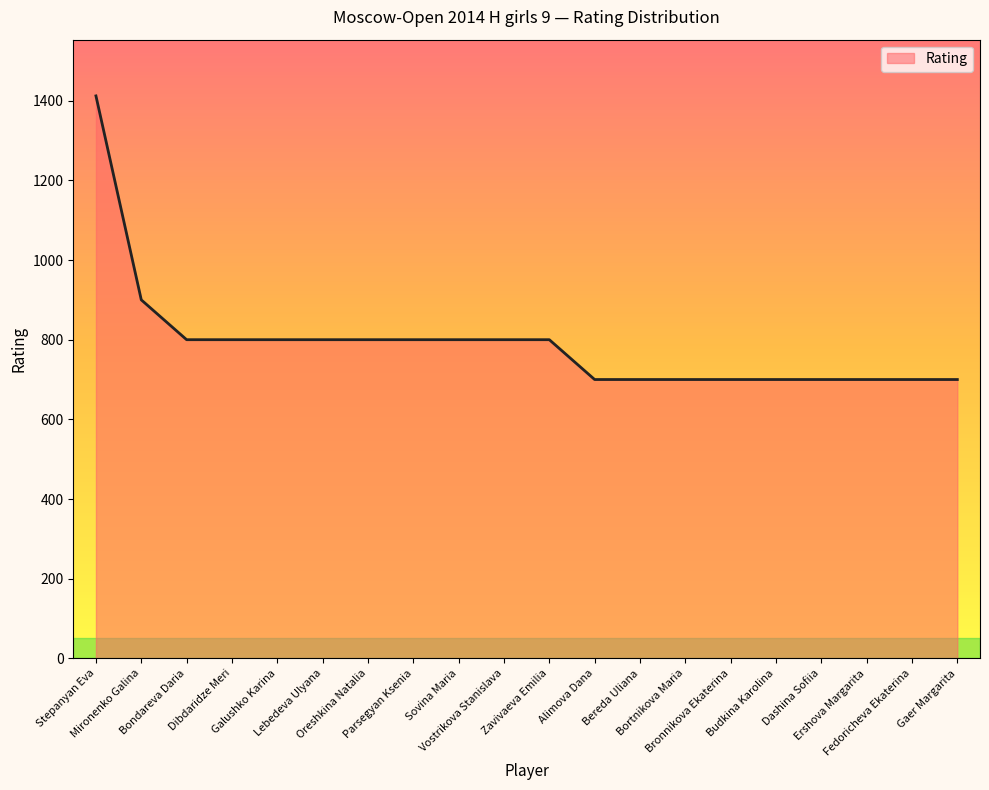

What is the difference between the maximum and minimum values?

712